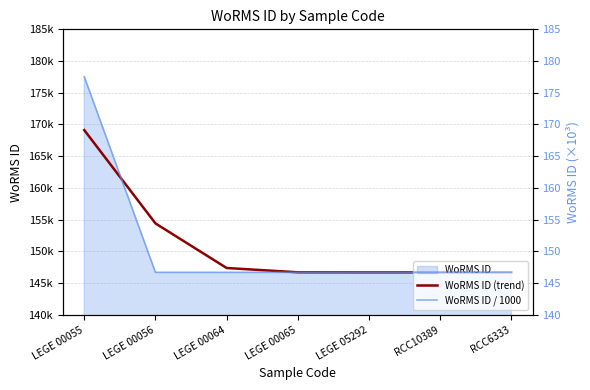

What is the difference between the highest and lowest values at LEGE 00064?

147232.3